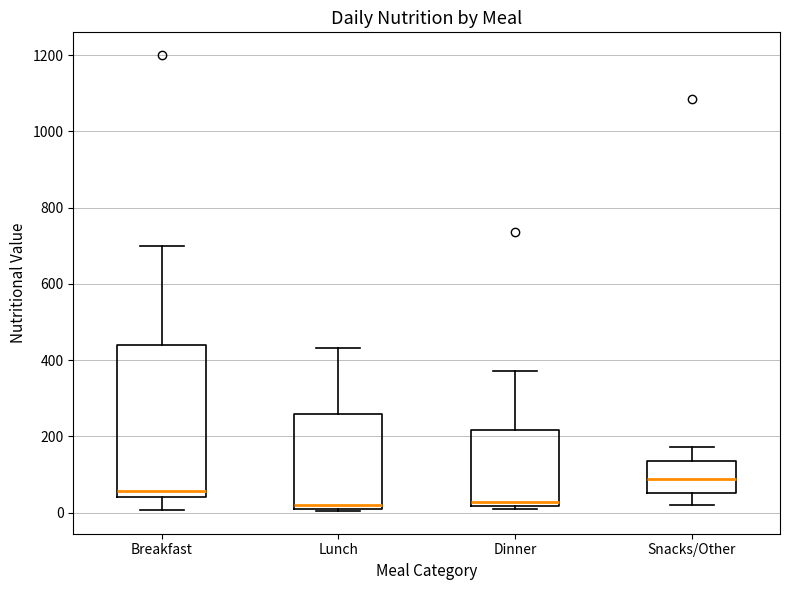

Which box has the highest median line?

Snacks/Other